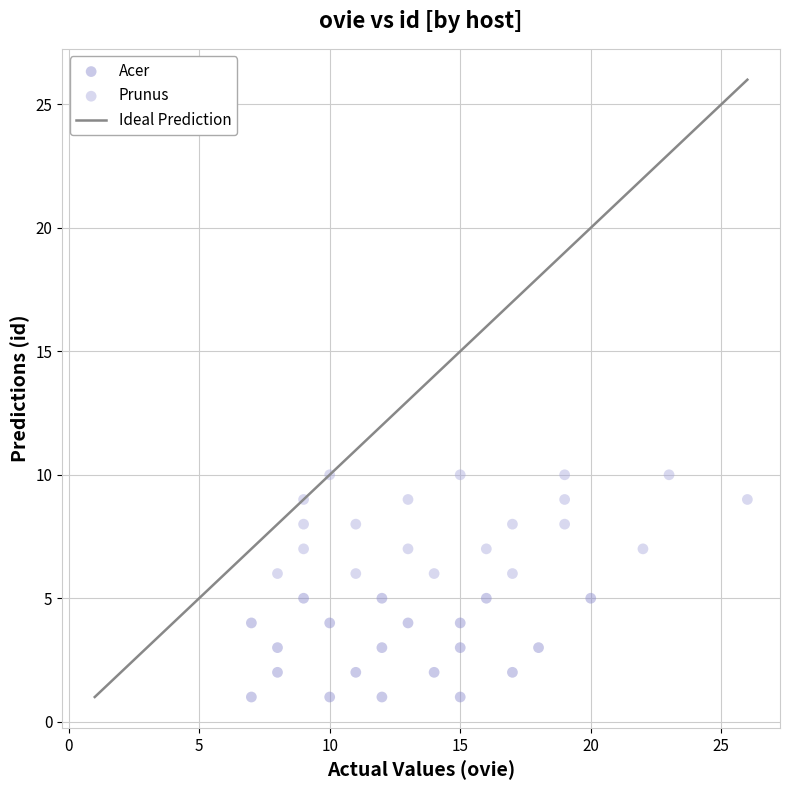

Which series contains the lowest Y value?

Acer